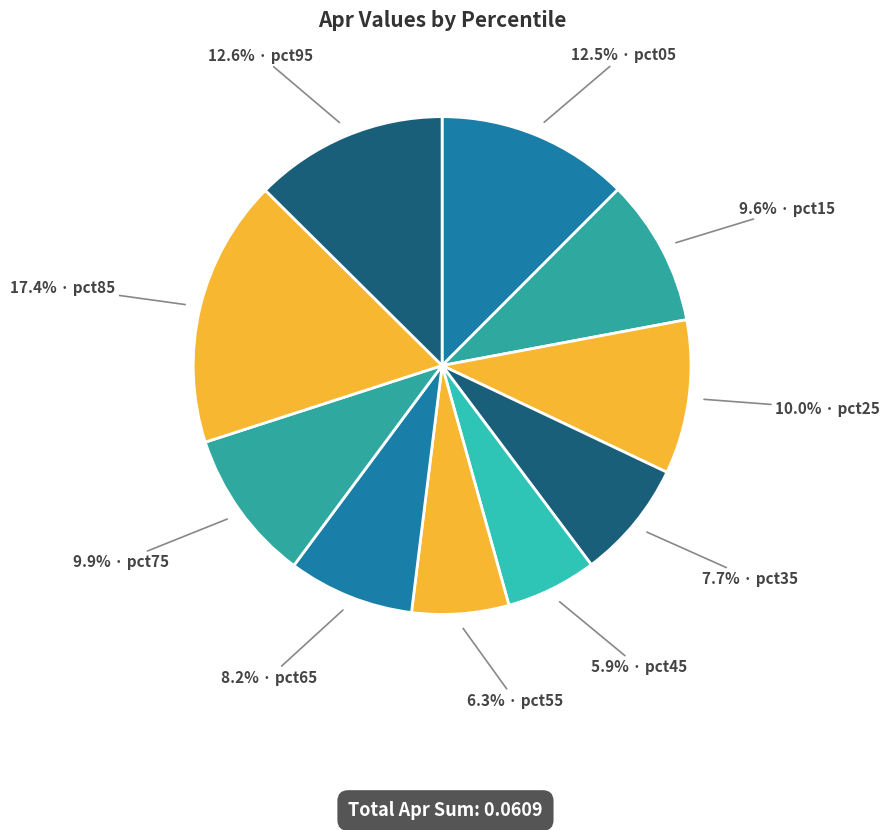

To the nearest percent, what is the difference between the largest and smallest slice percentages?

12%